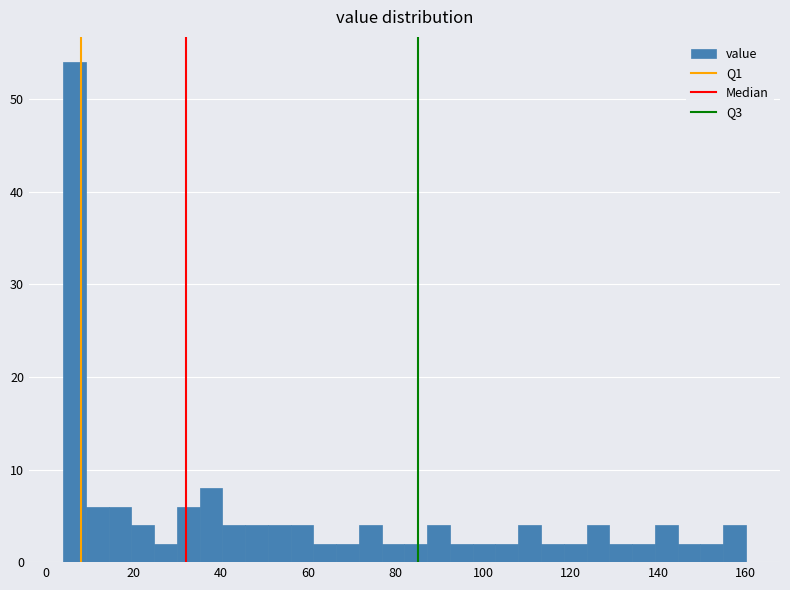

Read against the x-axis, roughly where is the centre of the tallest bar?

6